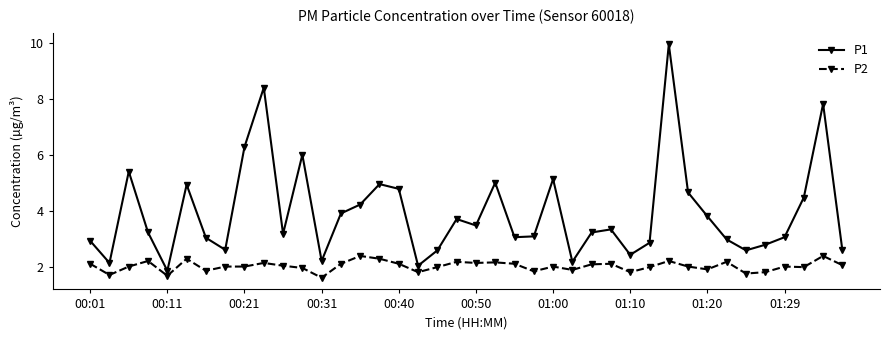

What is the lowest value of the P2 series?

1.6